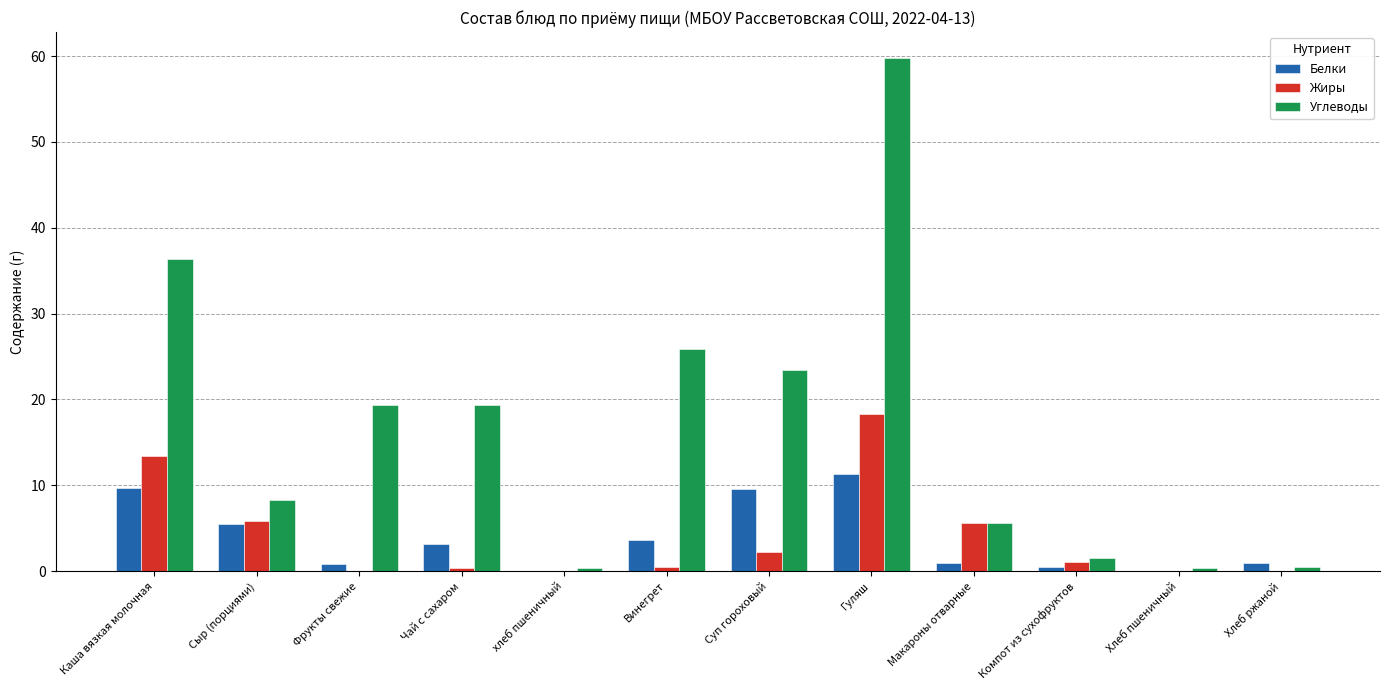

Is it true that Углеводы equals 0.4 at хлеб пшеничный?

True